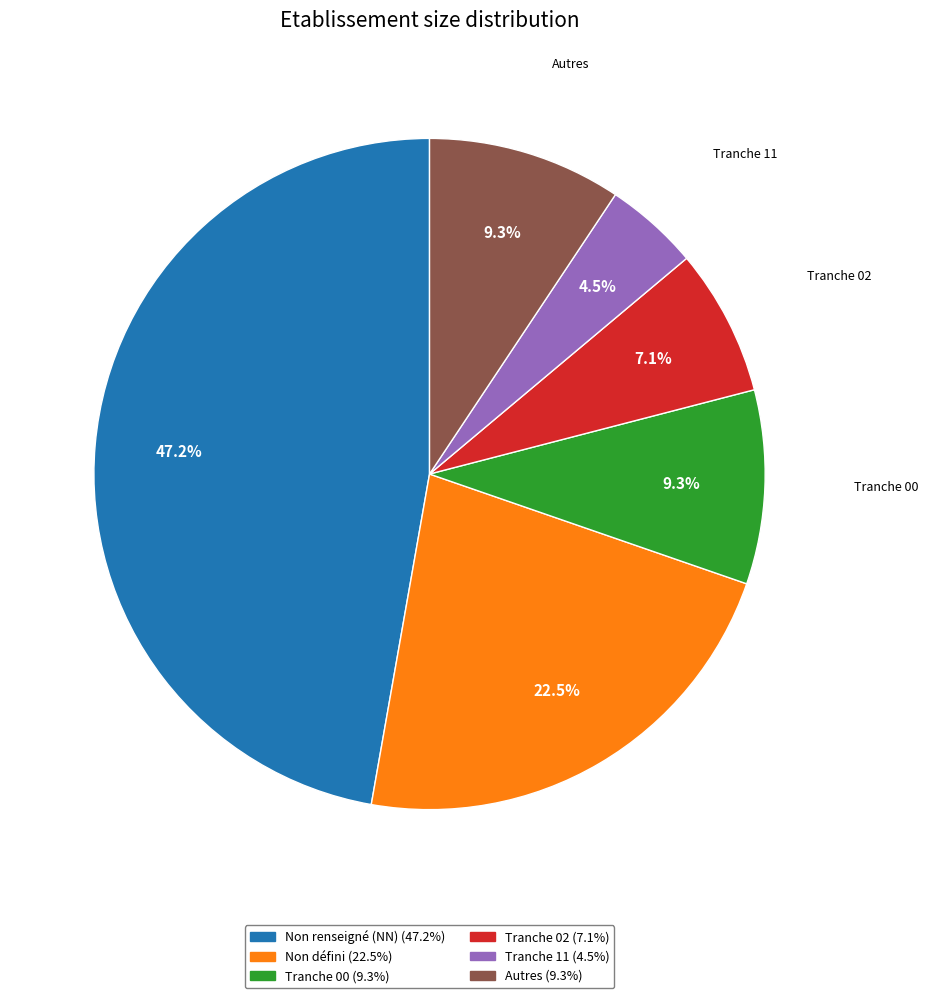

Count the number of slices in the pie.

6